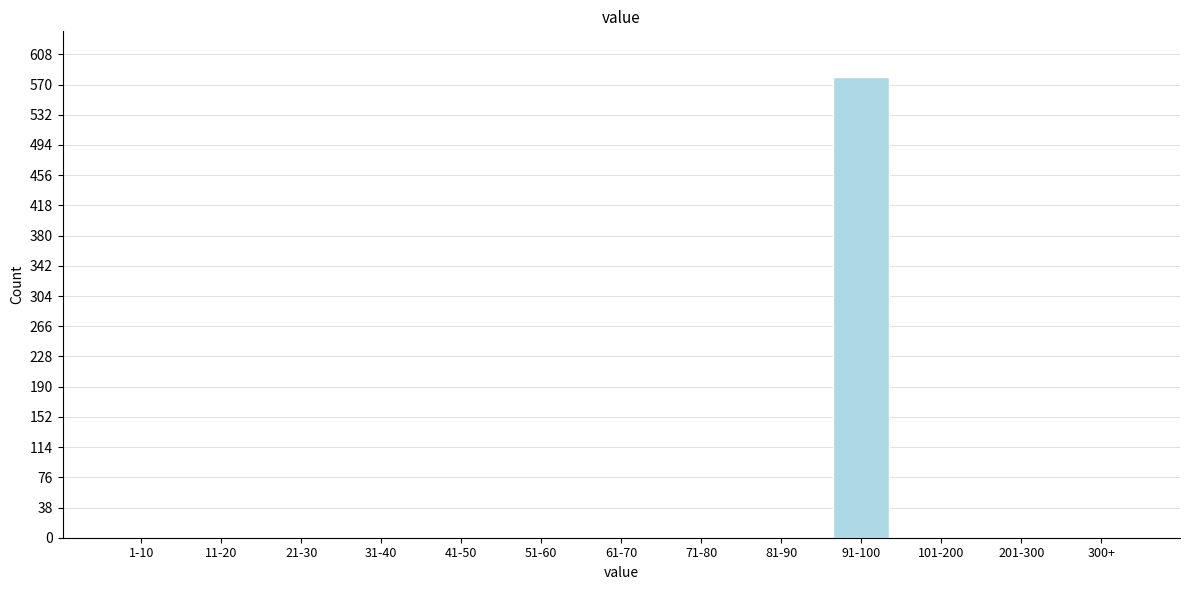

Reading left to right, extract all data points from this chart.

1-10=0	11-20=0	21-30=0	31-40=0	41-50=0	51-60=0	61-70=0	71-80=0	81-90=0	91-100=579	101-200=0	201-300=0	300+=0